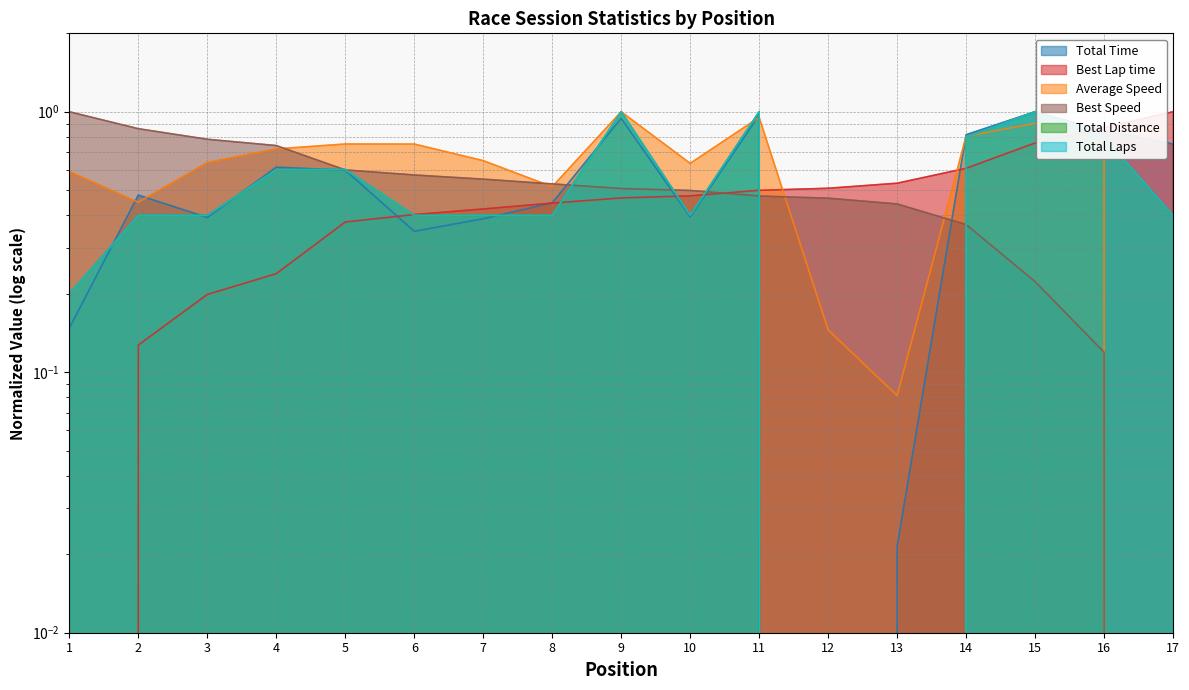

True or false: Total Laps and Total Distance intersect in this chart.

False